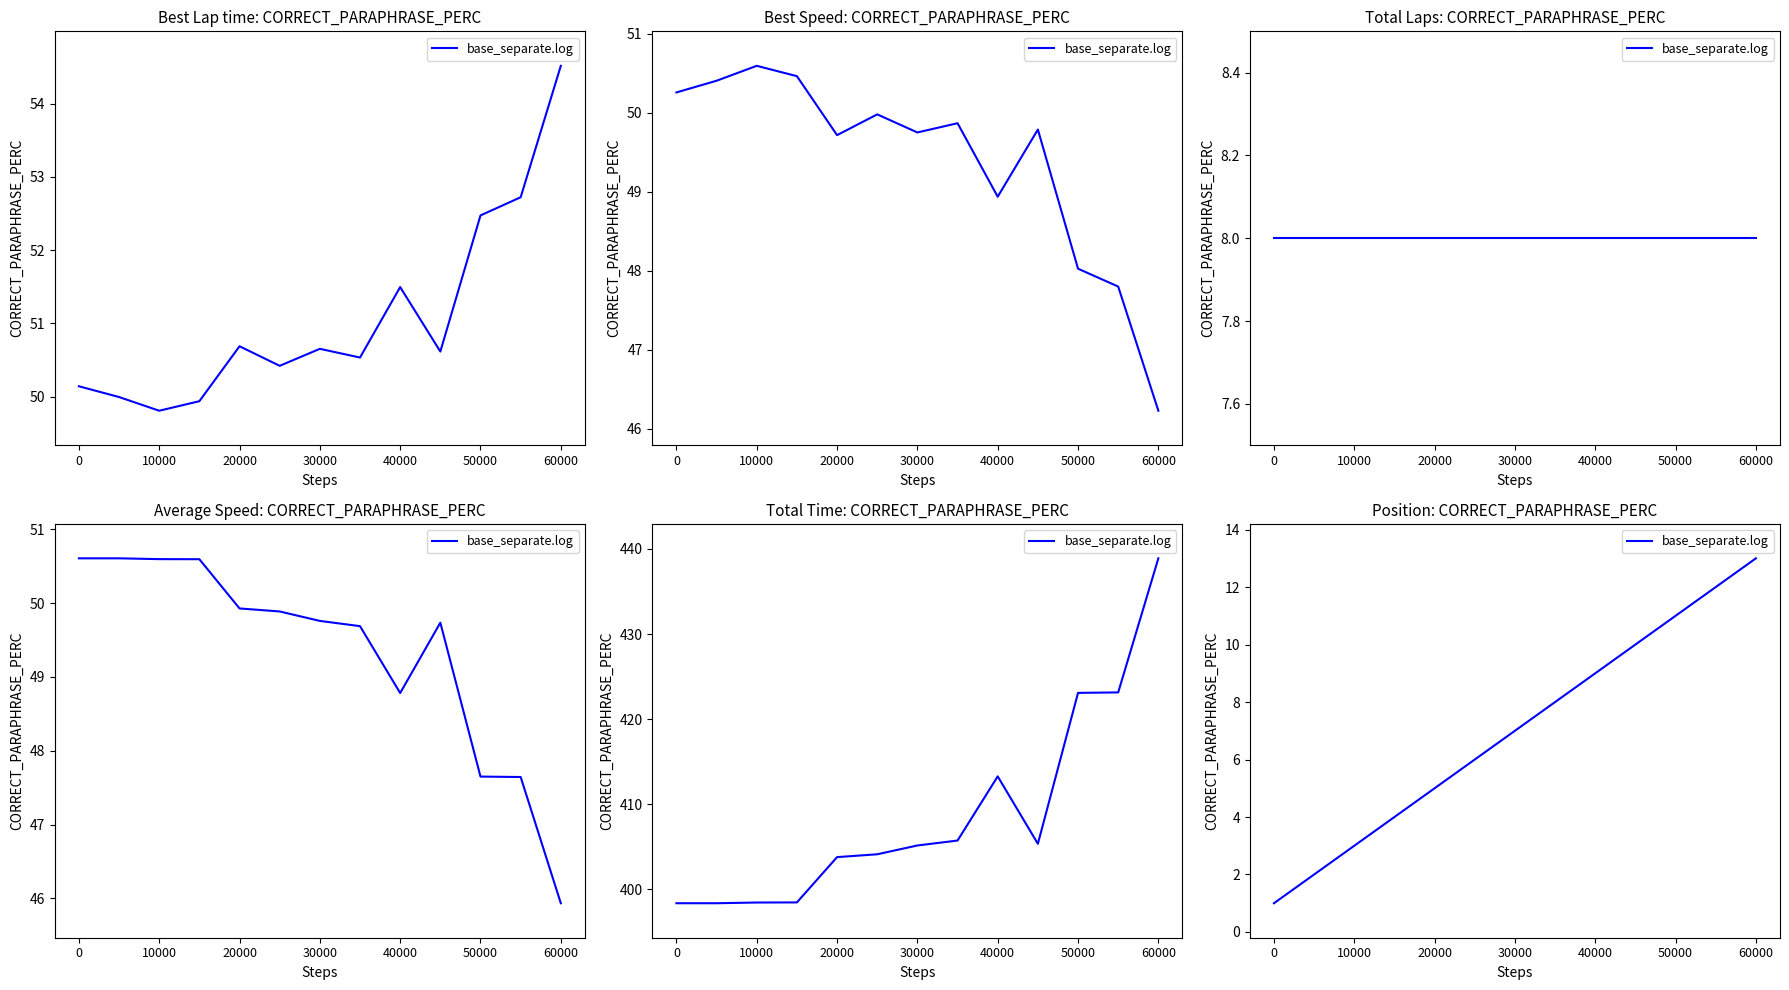

What is the approximate value at 7?

8